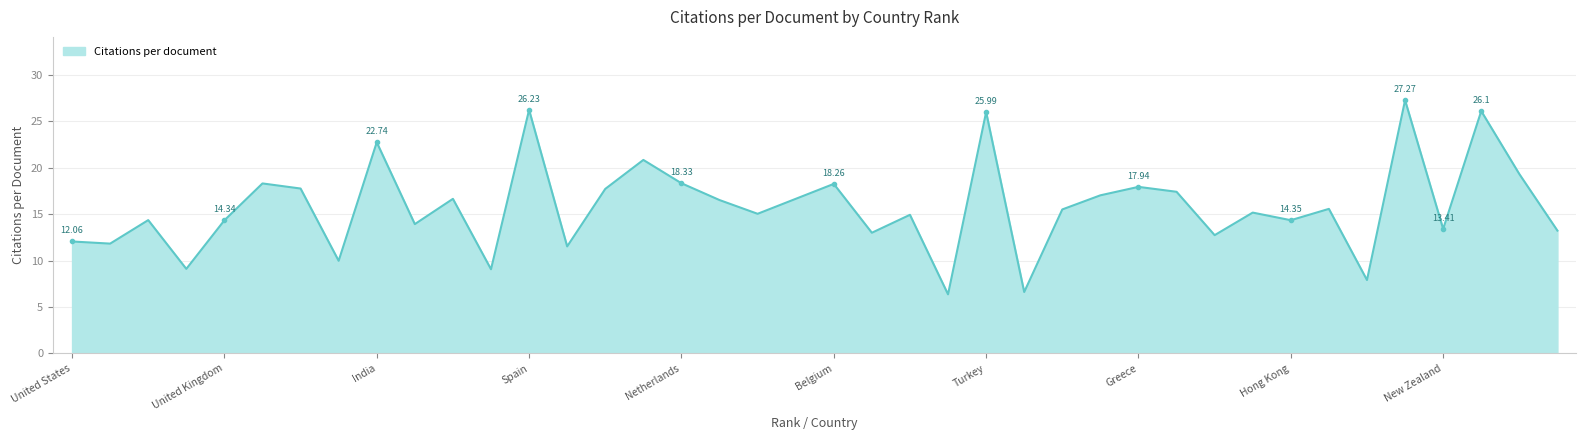

What is the difference between the maximum and minimum values?

20.9